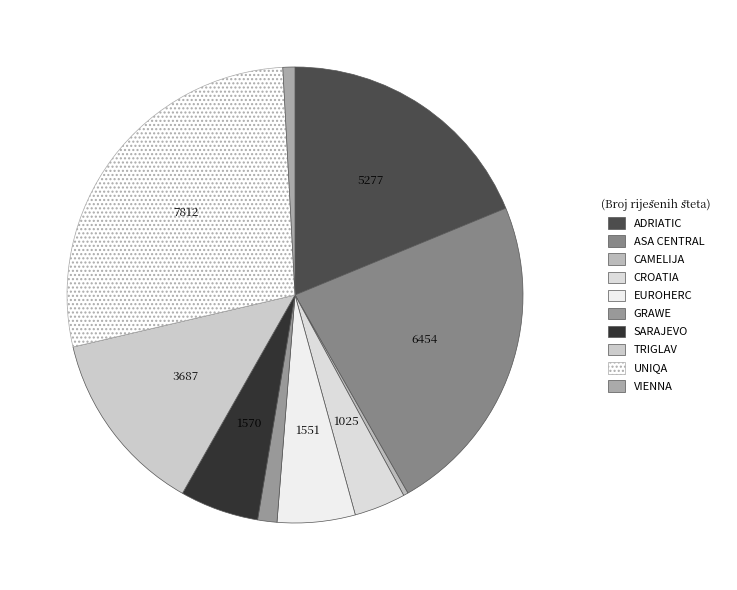

Is it true that ADRIATIC is 19% of the pie?

True